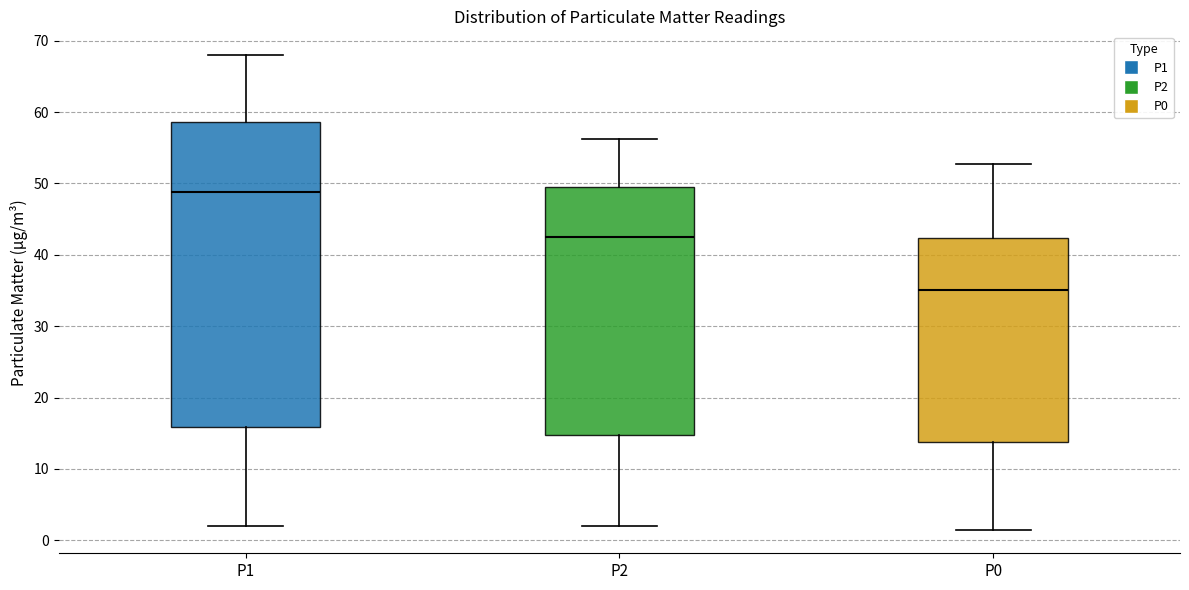

Reading left to right, transcribe this box plot: for each box, give where its median line is, the range the box spans, and where its two whiskers end, as read against the y-axis. The values are not printed on the chart, so give them approximately, as read against the axis.

P1: median 49, box 16 to 59, whiskers 2 to 68
P2: median 43, box 15 to 49, whiskers 2 to 56
P0: median 35, box 14 to 42, whiskers 2 to 53